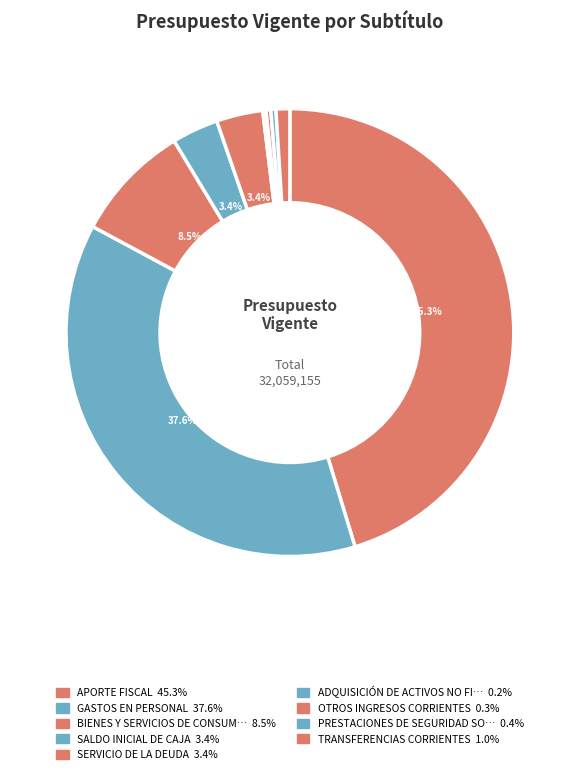

Is there a majority slice in this chart?

No